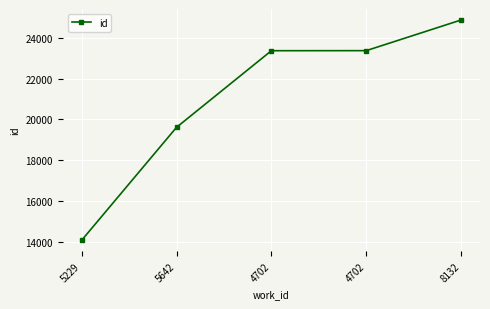

How many lines are shown in the chart?

1